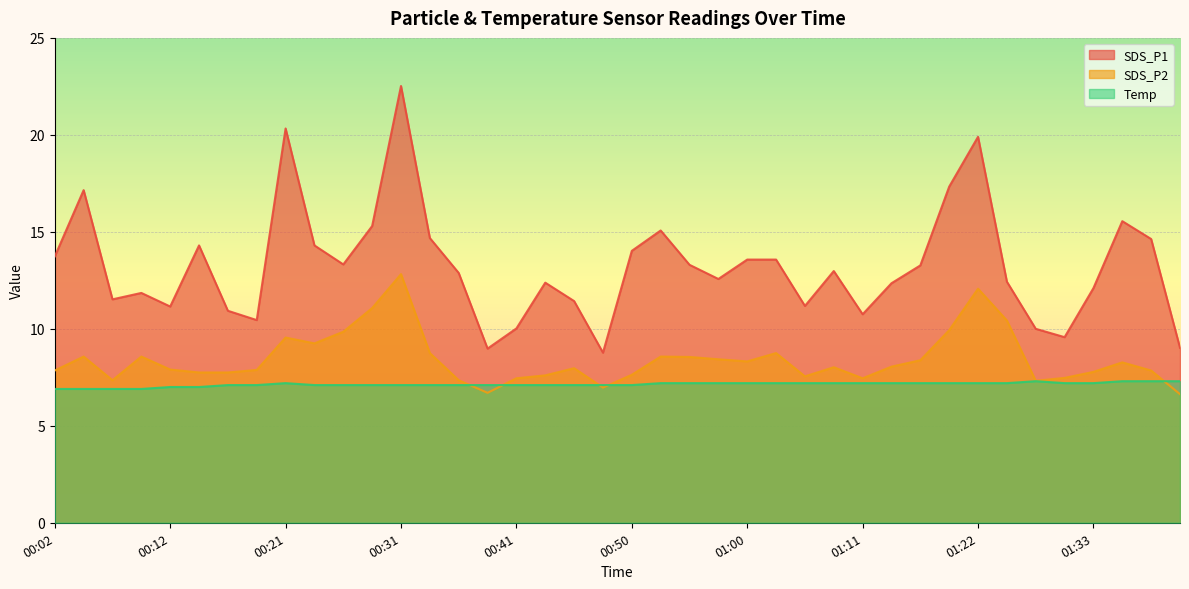

At which category is the sum across all series the highest?

00:31